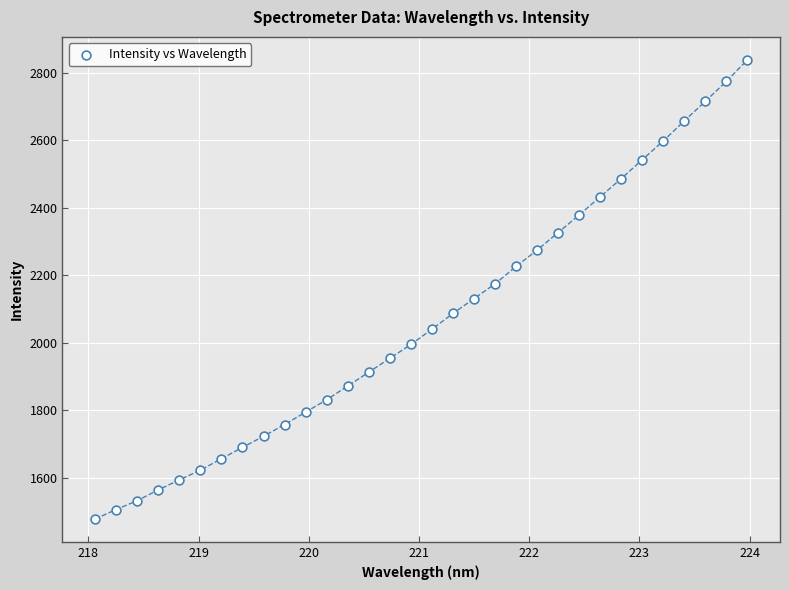

What is the range of Y values (max minus min)?

1360.3